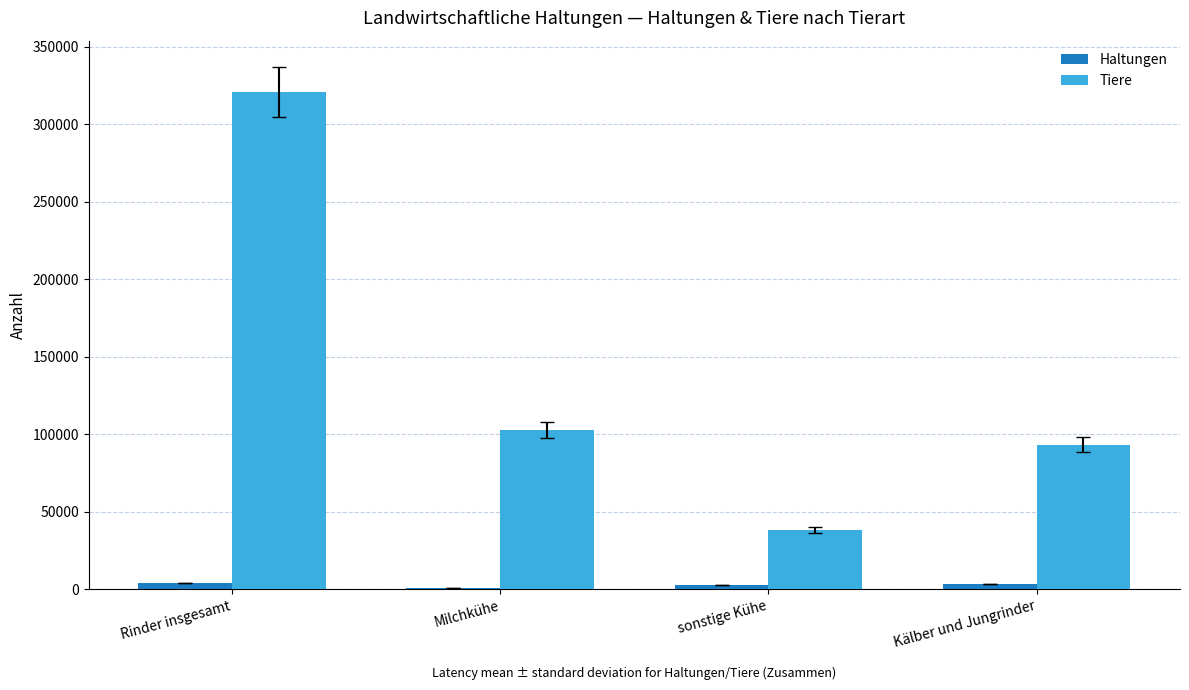

What is the sum of the Haltungen values at sonstige Kühe and Kälber und Jungrinder?

5625